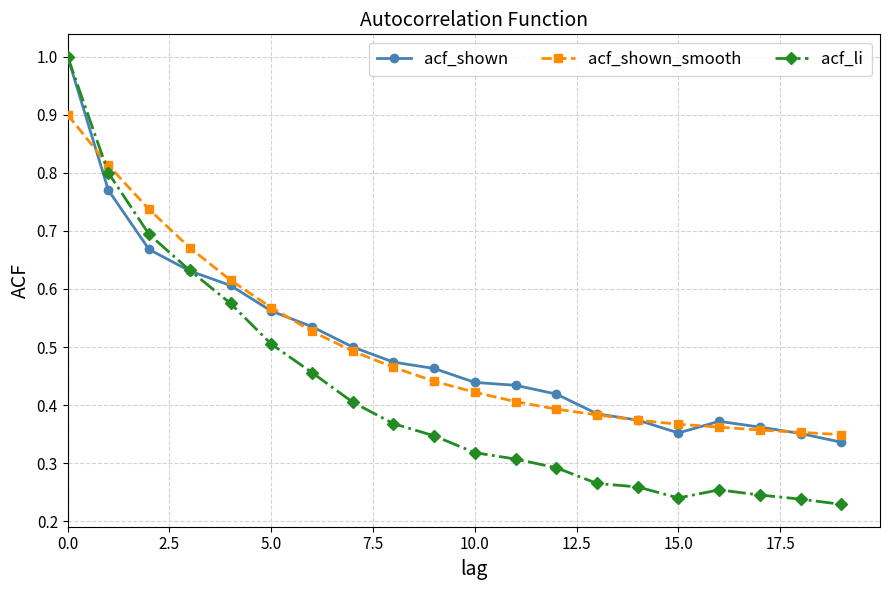

Which series has the widest spread of values?

acf_li